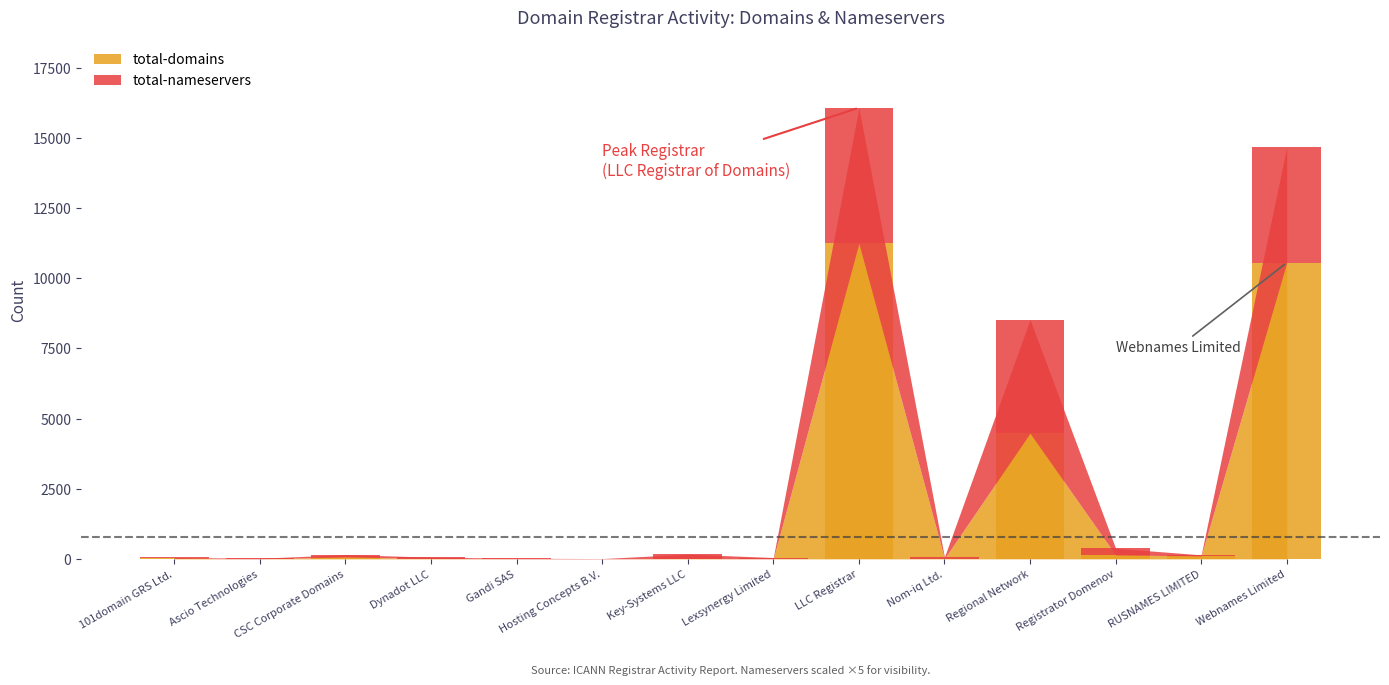

At which category is the sum across all series the highest?

LLC Registrar